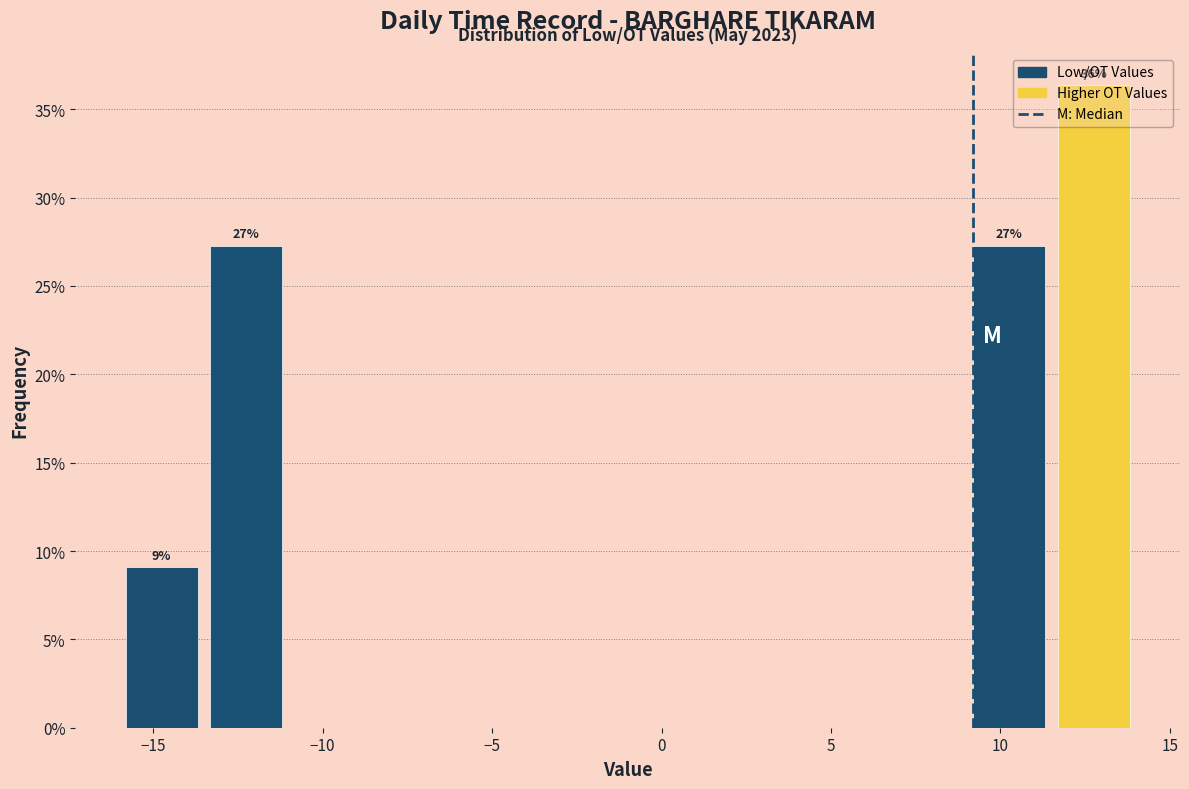

Which range on the x-axis has the tallest bar?

11.5 to 14.0